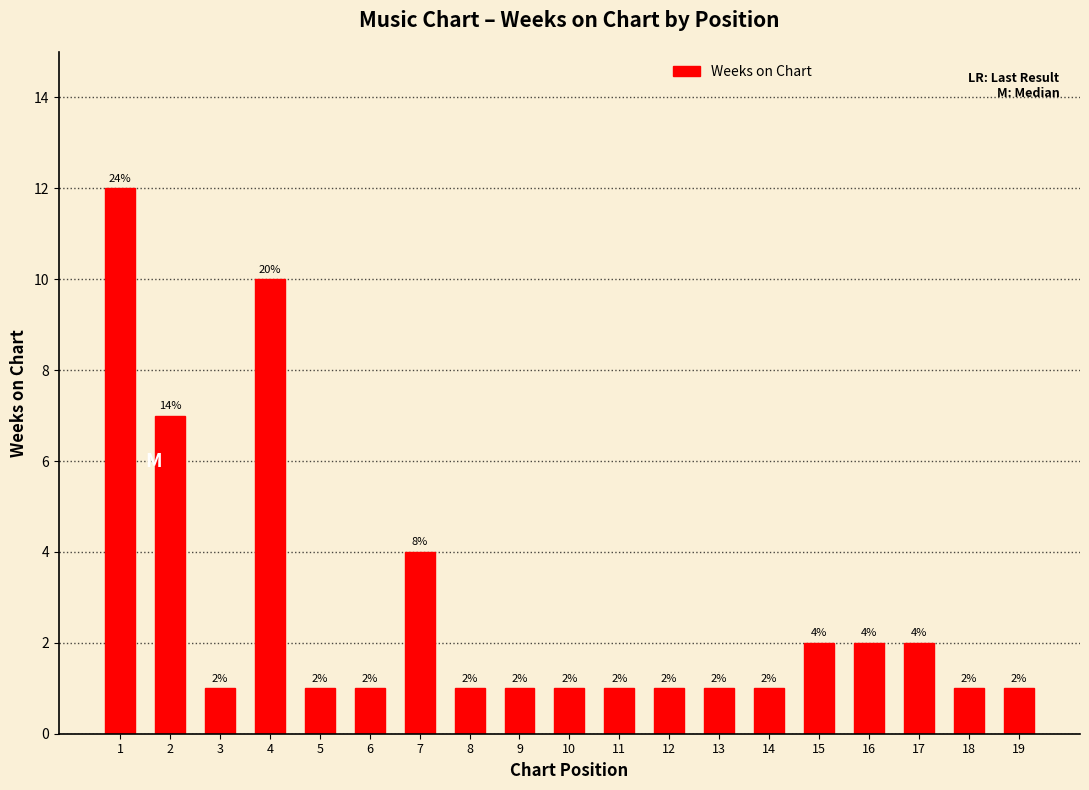

What is the average value?

3